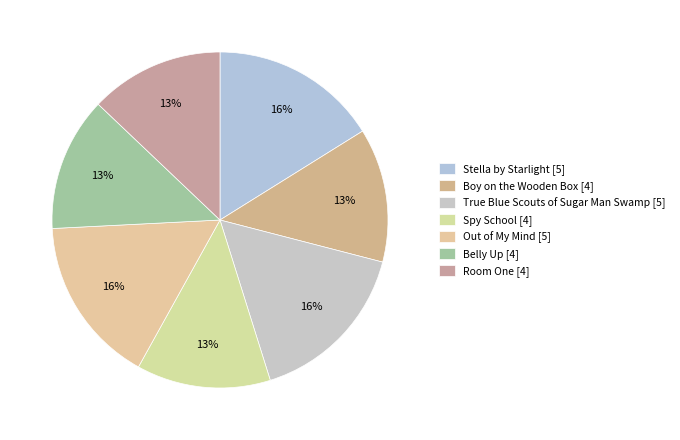

Is it true that Room One [4] is 13% of the pie?

True